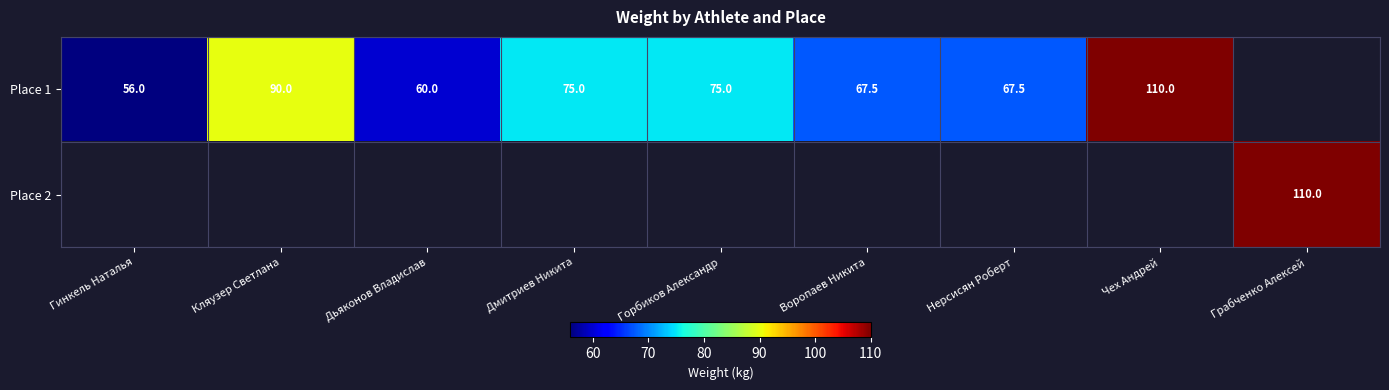

Count the number of data series in this chart.

2